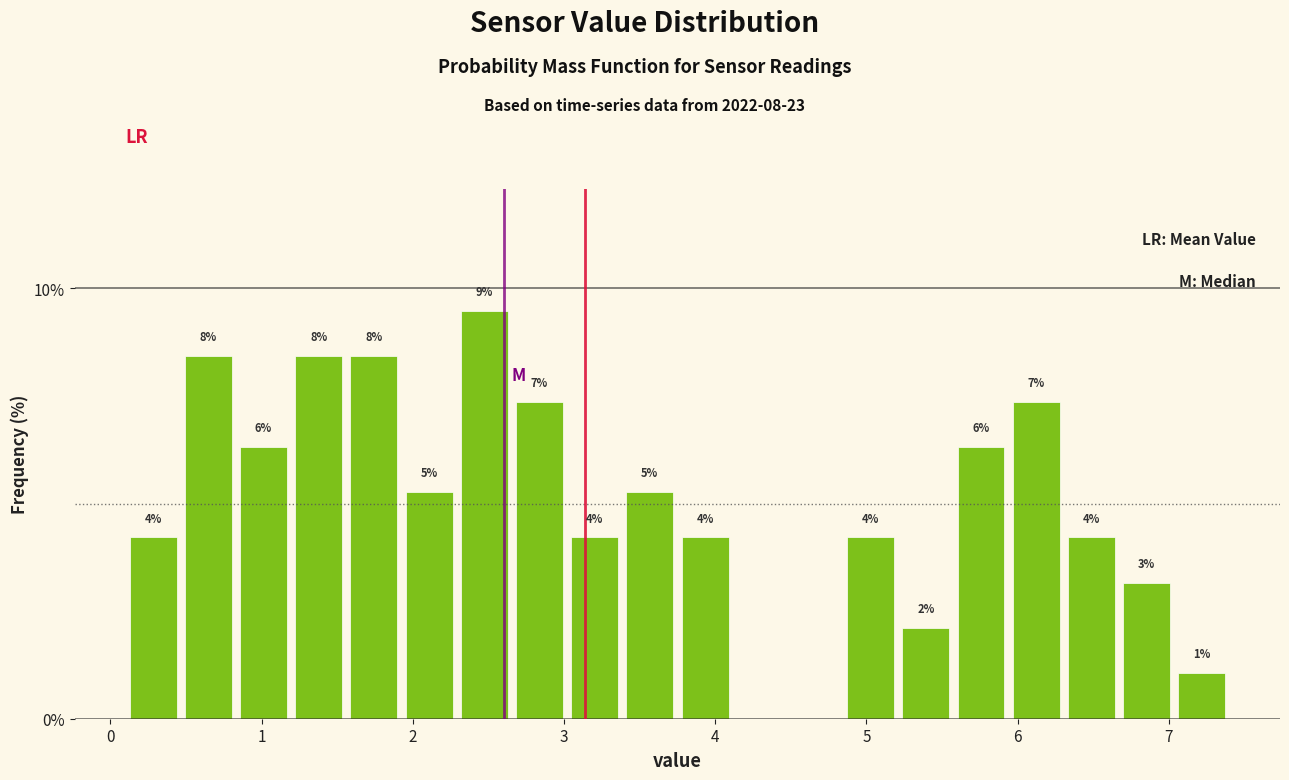

Read against the x-axis, roughly where is the centre of the tallest bar?

2.5